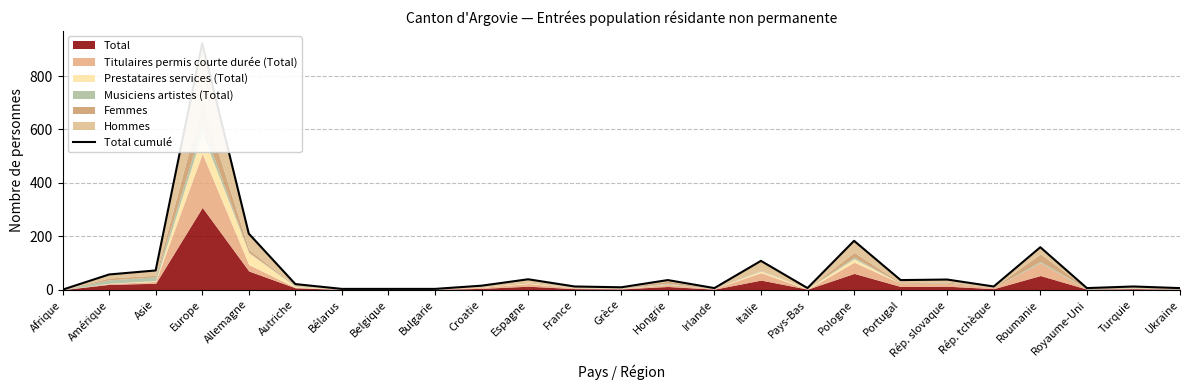

What is the value of the 25th point from the left?

6